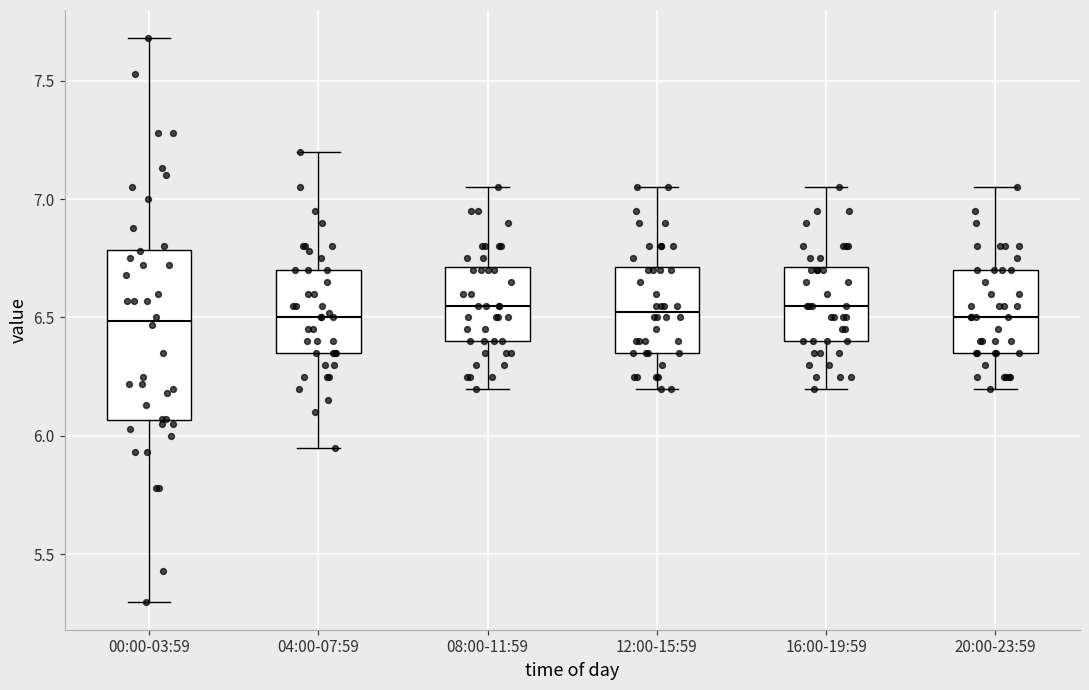

Reading left to right, read every box against the y-axis: the position of its median line, the range the box covers, and the ends of its whiskers. The values are not printed on the chart, so give them approximately, as read against the axis.

00:00-03:59: median 6.50, box 6.05 to 6.80, whiskers 5.30 to 7.70
04:00-07:59: median 6.50, box 6.35 to 6.70, whiskers 5.95 to 7.20
08:00-11:59: median 6.55, box 6.40 to 6.70, whiskers 6.20 to 7.05
12:00-15:59: median 6.55, box 6.35 to 6.70, whiskers 6.20 to 7.05
16:00-19:59: median 6.55, box 6.40 to 6.70, whiskers 6.20 to 7.05
20:00-23:59: median 6.50, box 6.35 to 6.70, whiskers 6.20 to 7.05